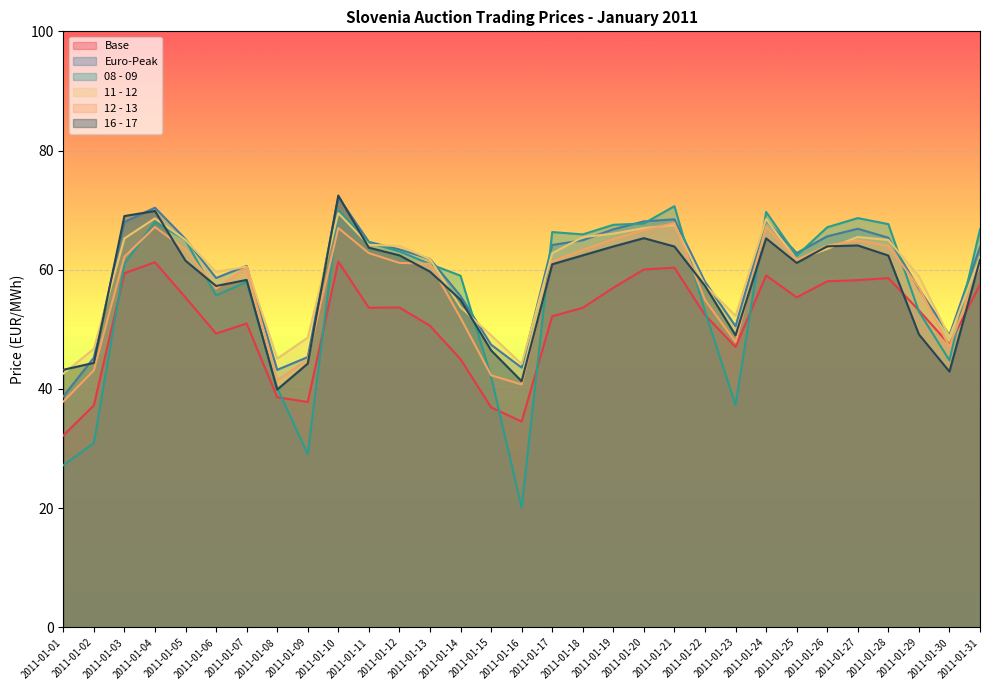

The 12 - 13 series shows 31.2 at 2011-01-12. True or false?

False